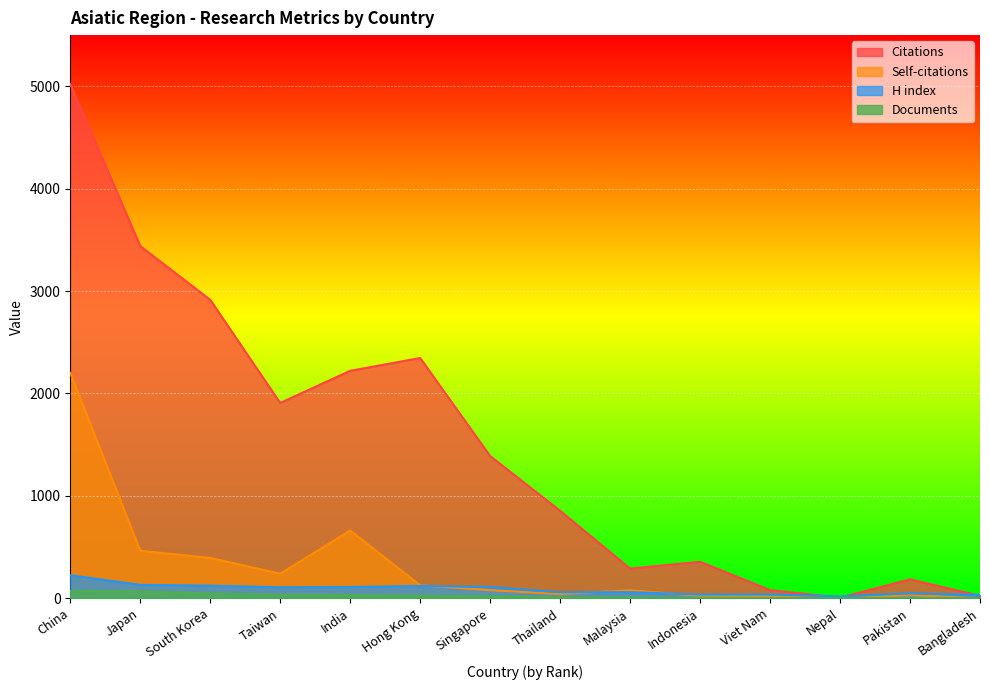

Reading right to left, what are all the values shown in this chart?

Citations: Bangladesh=23	Pakistan=184	Nepal=5	Viet Nam=79	Indonesia=355	Malaysia=289	Thailand=853	Singapore=1388	Hong Kong=2346	India=2221	Taiwan=1907	South Korea=2914	Japan=3439	China=5020
Self-citations: Bangladesh=0	Pakistan=29	Nepal=0	Viet Nam=19	Indonesia=22	Malaysia=77	Thailand=40	Singapore=79	Hong Kong=125	India=661	Taiwan=239	South Korea=393	Japan=463	China=2200
H index: Bangladesh=32	Pakistan=47	Nepal=17	Viet Nam=36	Indonesia=35	Malaysia=59	Thailand=57	Singapore=109	Hong Kong=119	India=109	Taiwan=106	South Korea=122	Japan=130	China=224
Documents: Bangladesh=1	Pakistan=1	Nepal=1	Viet Nam=1	Indonesia=4	Malaysia=5	Thailand=10	Singapore=17	Hong Kong=25	India=30	Taiwan=33	South Korea=46	Japan=68	China=71